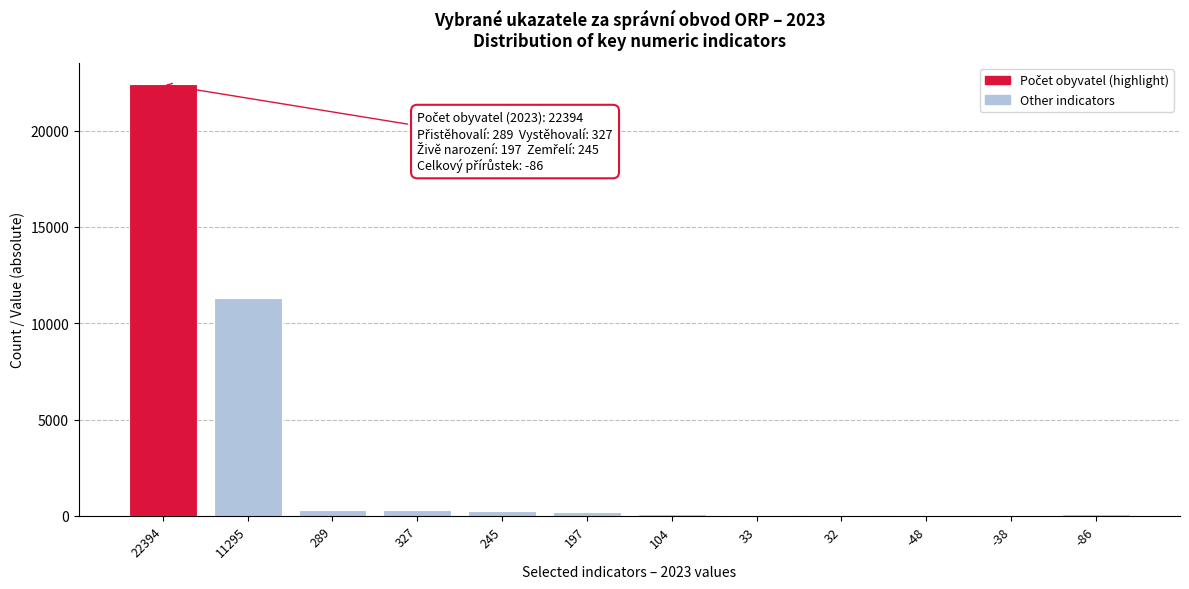

What is the sum of all values?

35088